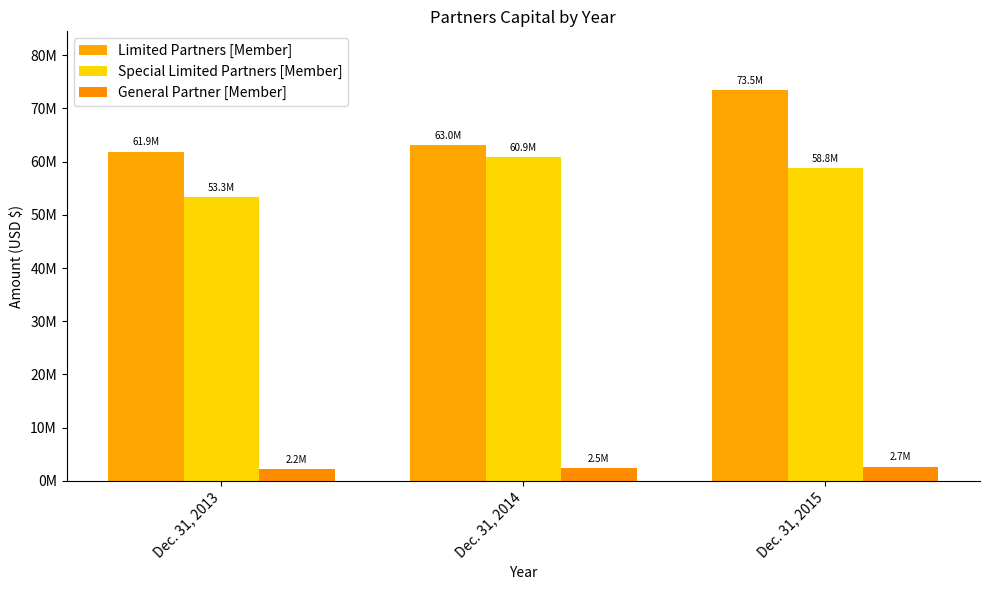

What are all the series names shown in the legend?

Limited Partners [Member], Special Limited Partners [Member], General Partner [Member]